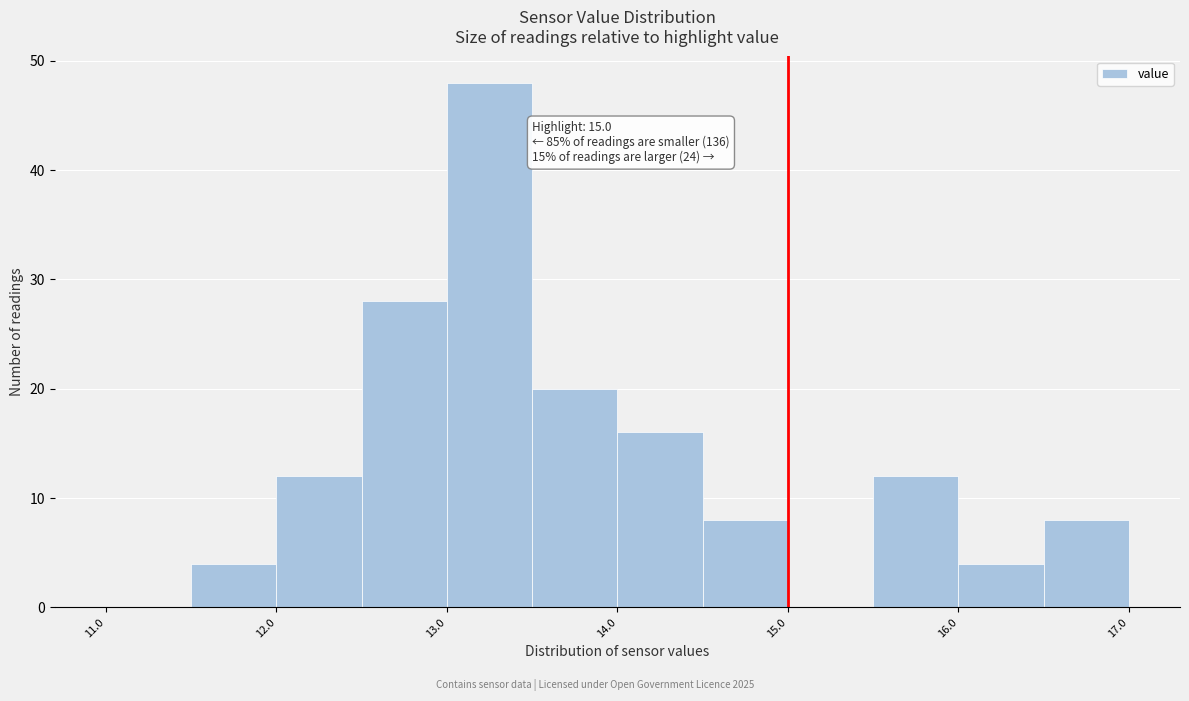

Over which range of the x-axis is the bar tallest?

13.0 to 13.5